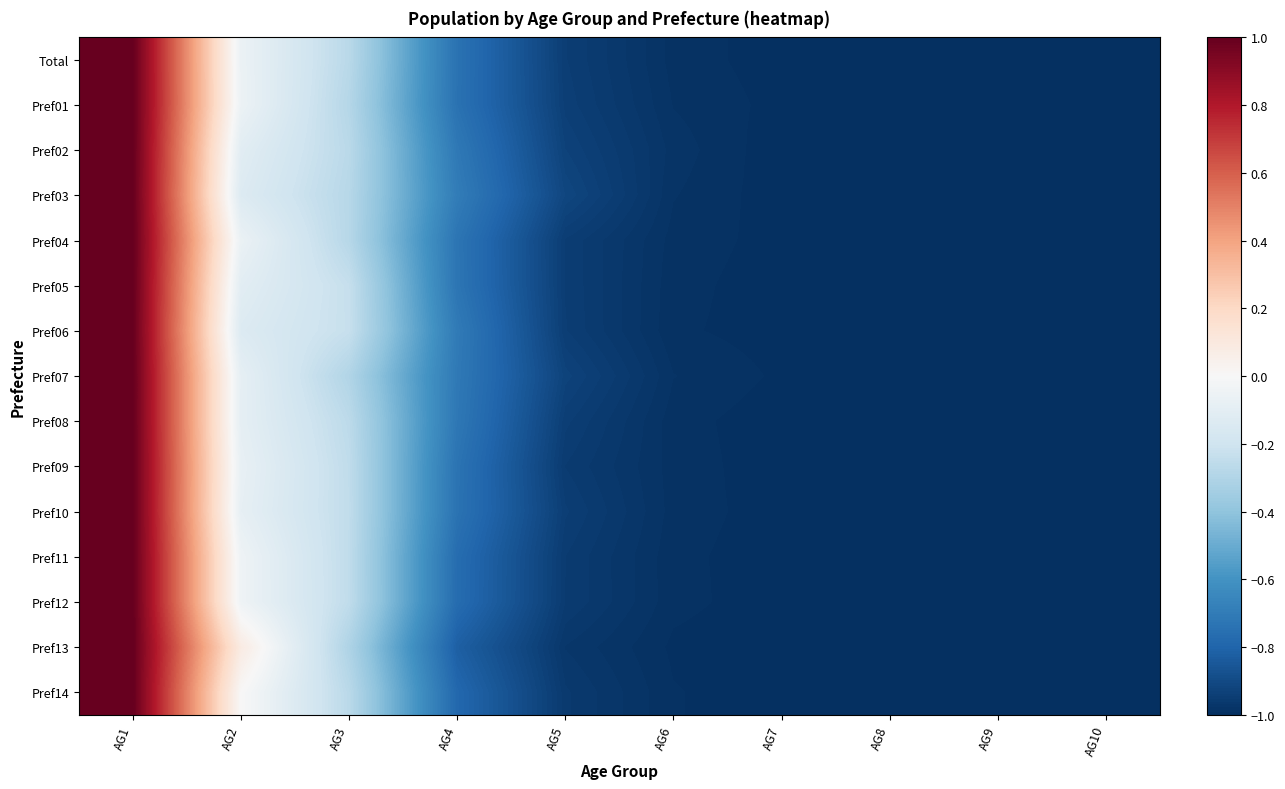

Rank the series by their maximum value, from highest to lowest.

Total, Pref01, Pref02, Pref03, Pref04, Pref05, Pref06, Pref07, Pref08, Pref09, Pref10, Pref11, Pref12, Pref13, Pref14